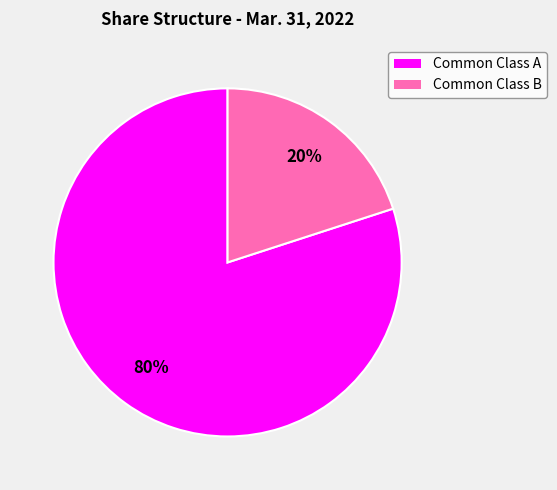

The Common Class B slice represents 20% of the pie. True or false?

True